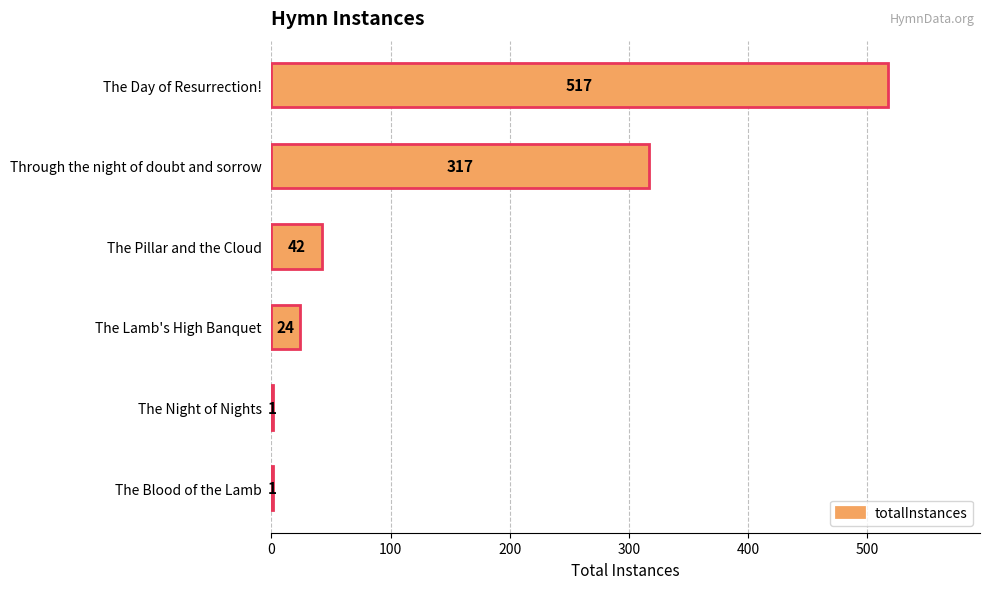

True or false: the data shows 317 at Through the night of doubt and sorrow.

True